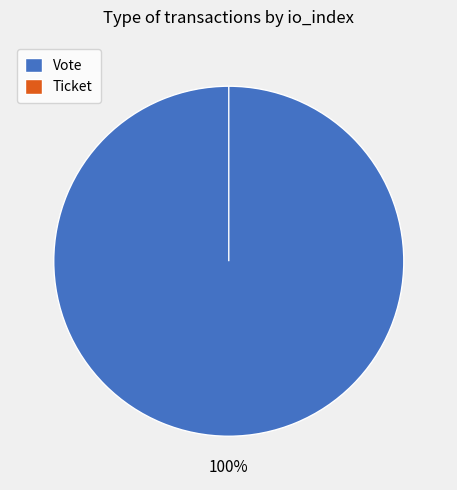

Does any single category account for the majority?

Yes